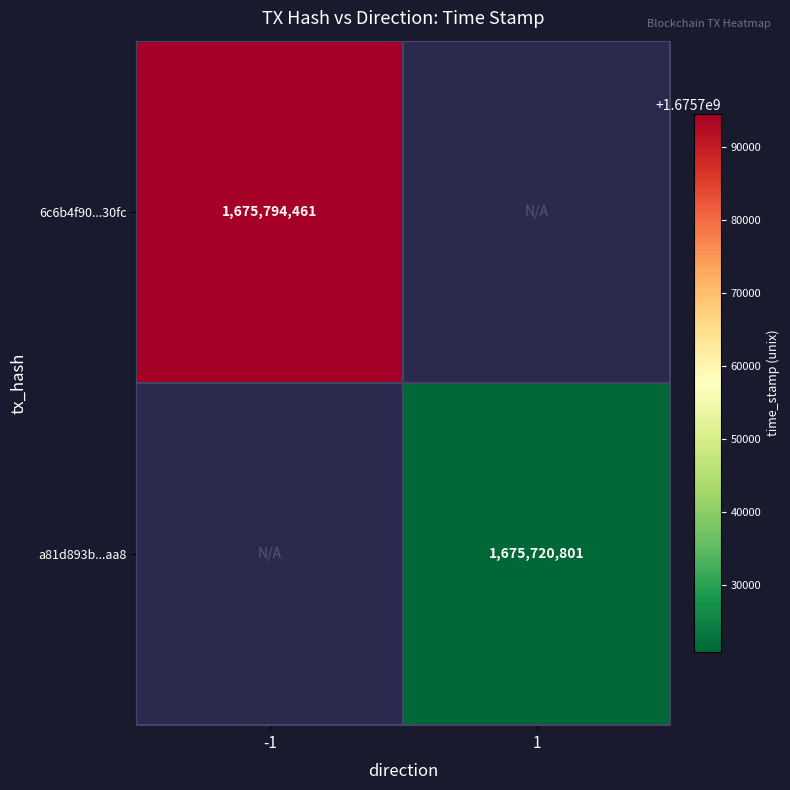

The 6c6b4f90...30fc series shows 2824364476 at -1. True or false?

False